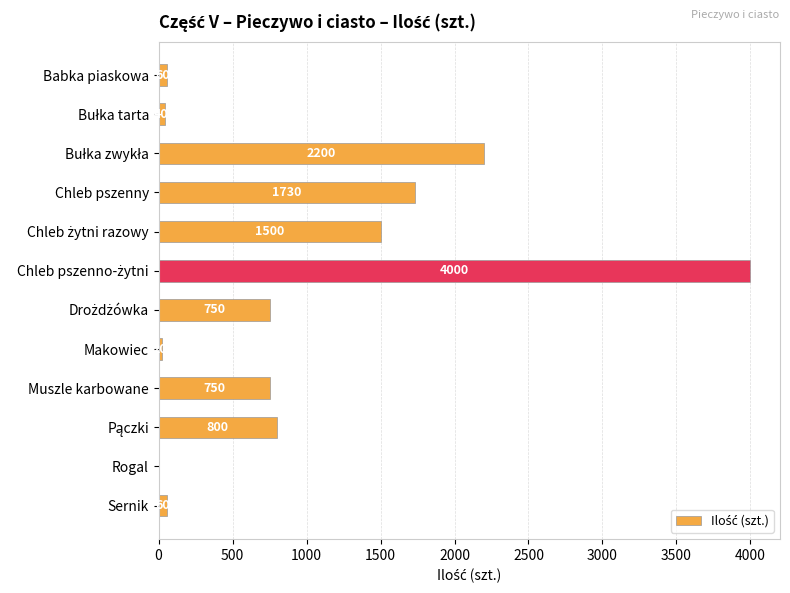

What is the change in value from Chleb pszenny to Muszle karbowane?

-980